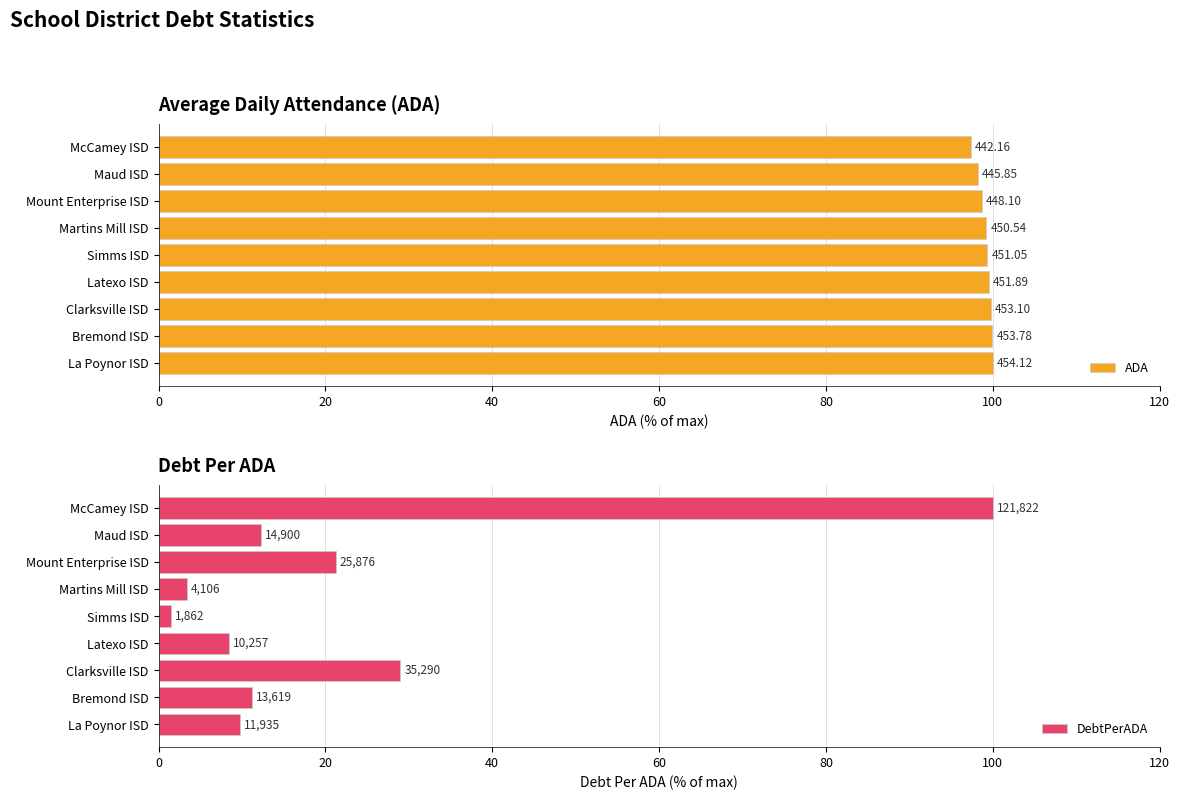

The value of ADA at Clarksville ISD is 61.5. True or false?

False